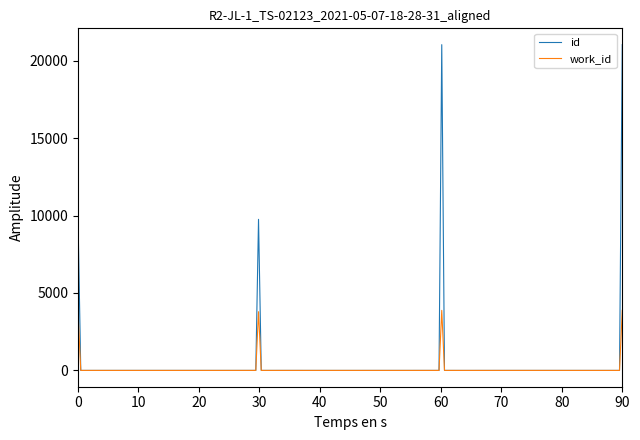

What is the maximum value shown in the chart?

21034